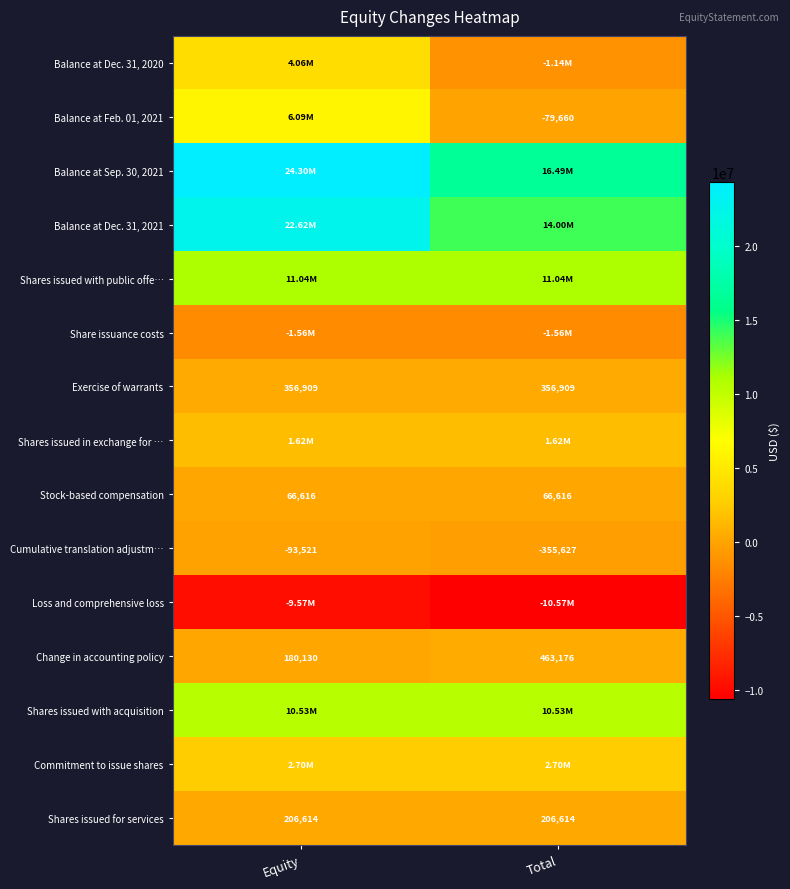

What is the total value across all series at Total?

43778980